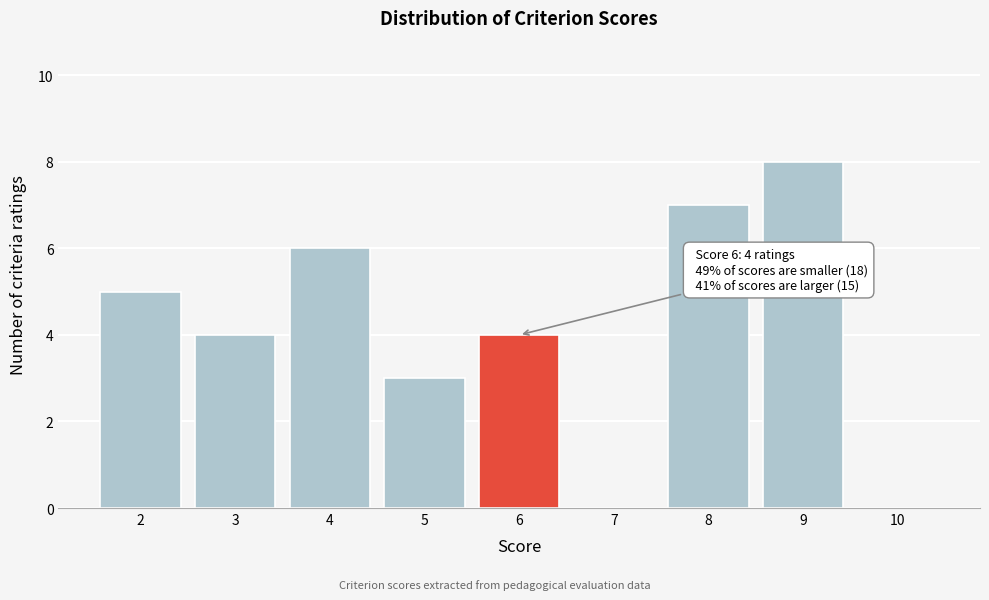

Which range on the x-axis has the tallest bar?

8.5 to 9.5